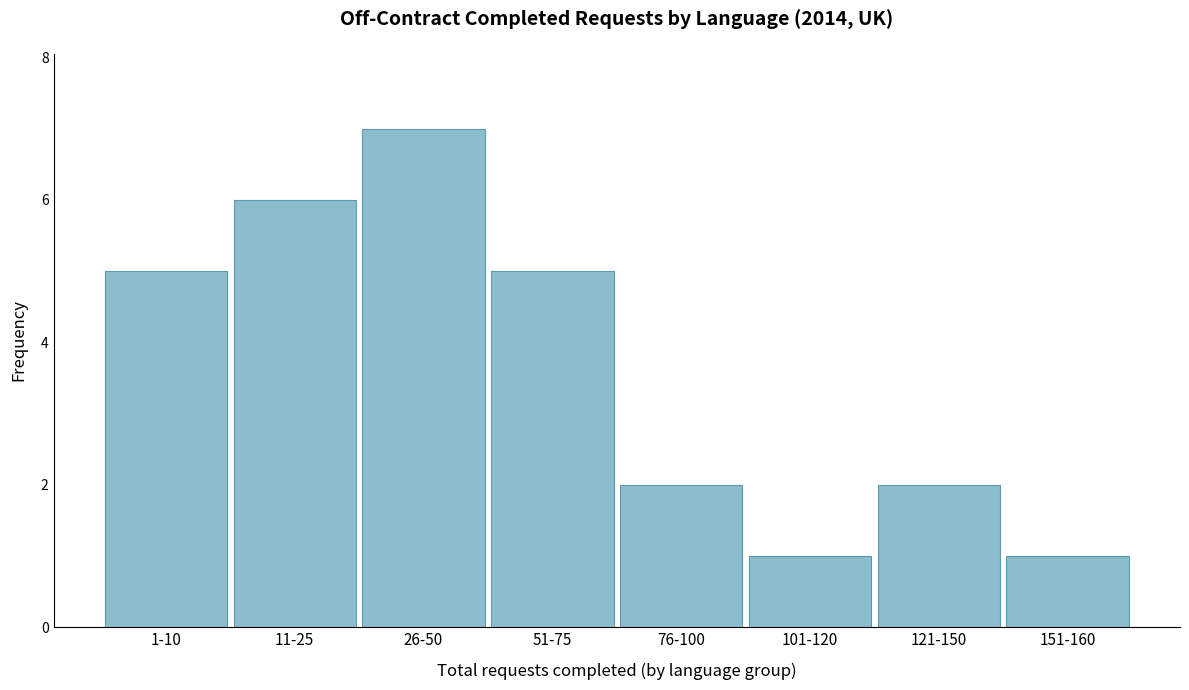

Reading right to left, transcribe all the data shown in this chart.

151-160=1	121-150=2	101-120=1	76-100=2	51-75=5	26-50=7	11-25=6	1-10=5